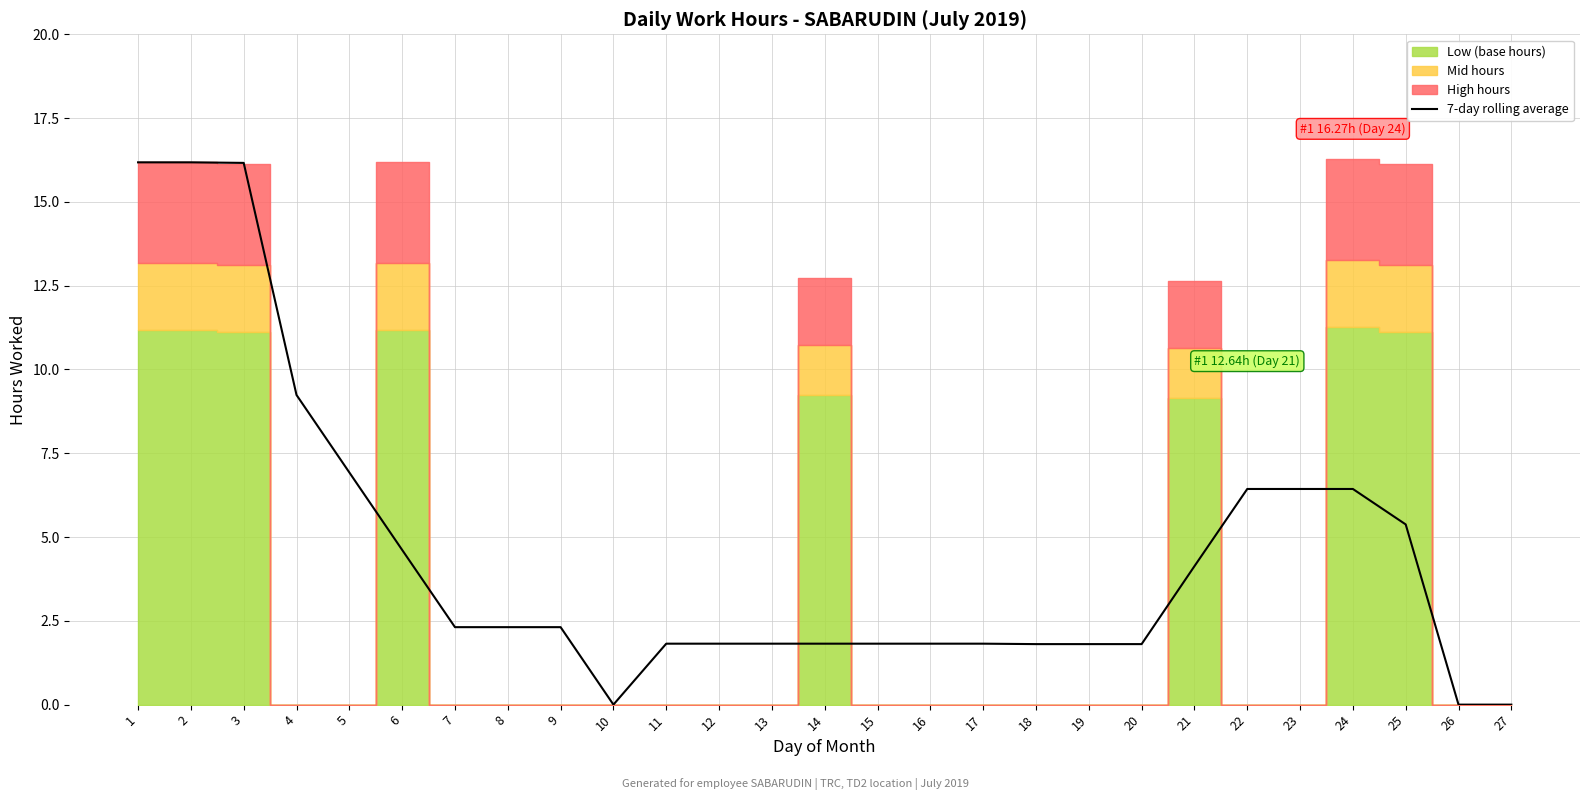

Does the chart display data point markers on the line(s)?

No